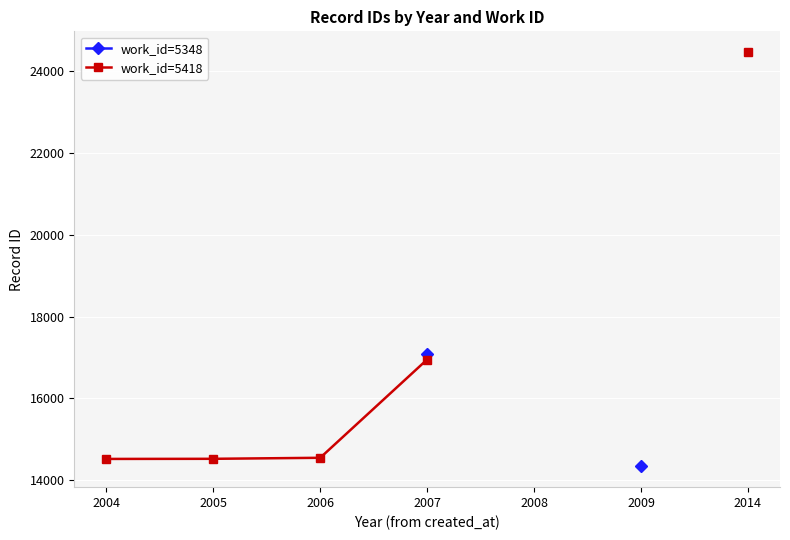

True or false: work_id=5348 and work_id=5418 cross at least once.

False